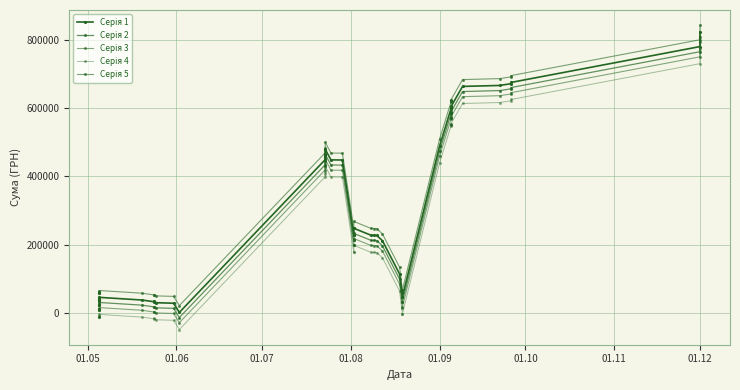

How many data points in Серія 5 are less than 247572?

20